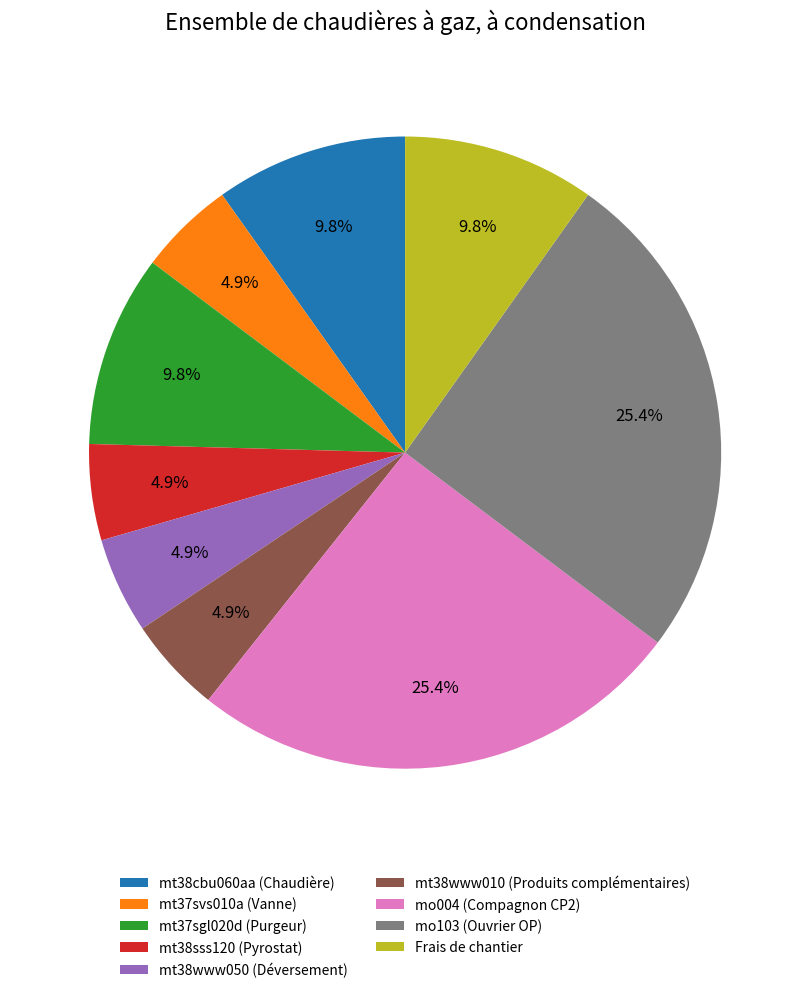

Does mo004 (Compagnon CP2) account for over 50% of the chart?

No